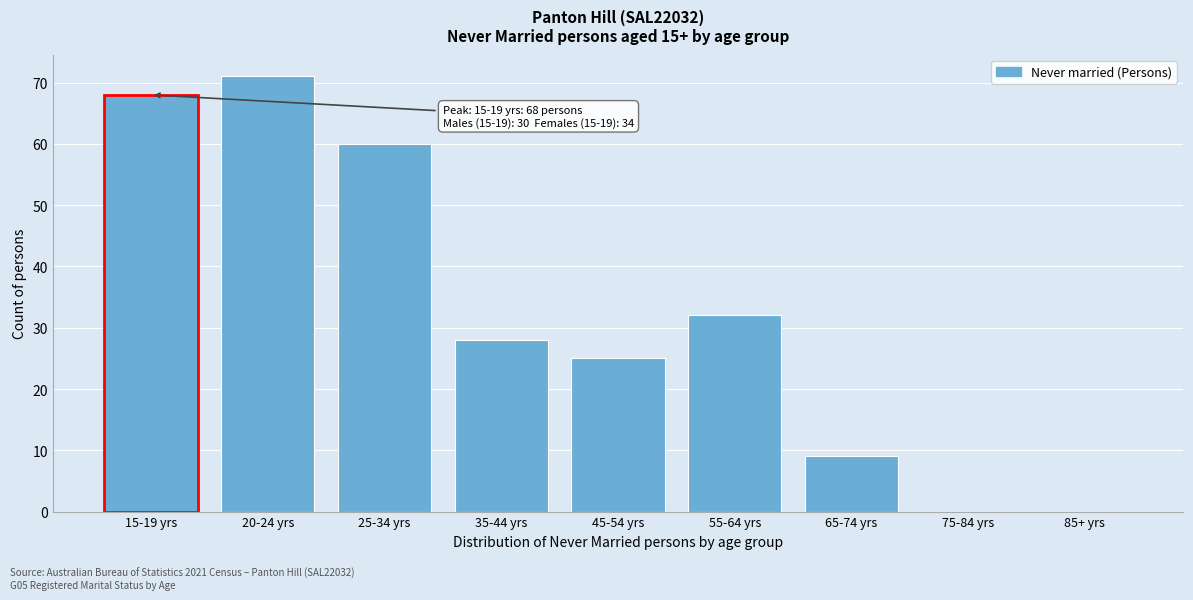

Reading right to left, list all the values displayed in this chart.

85+ yrs=0	75-84 yrs=0	65-74 yrs=9	55-64 yrs=32	45-54 yrs=25	35-44 yrs=28	25-34 yrs=60	20-24 yrs=71	15-19 yrs=68